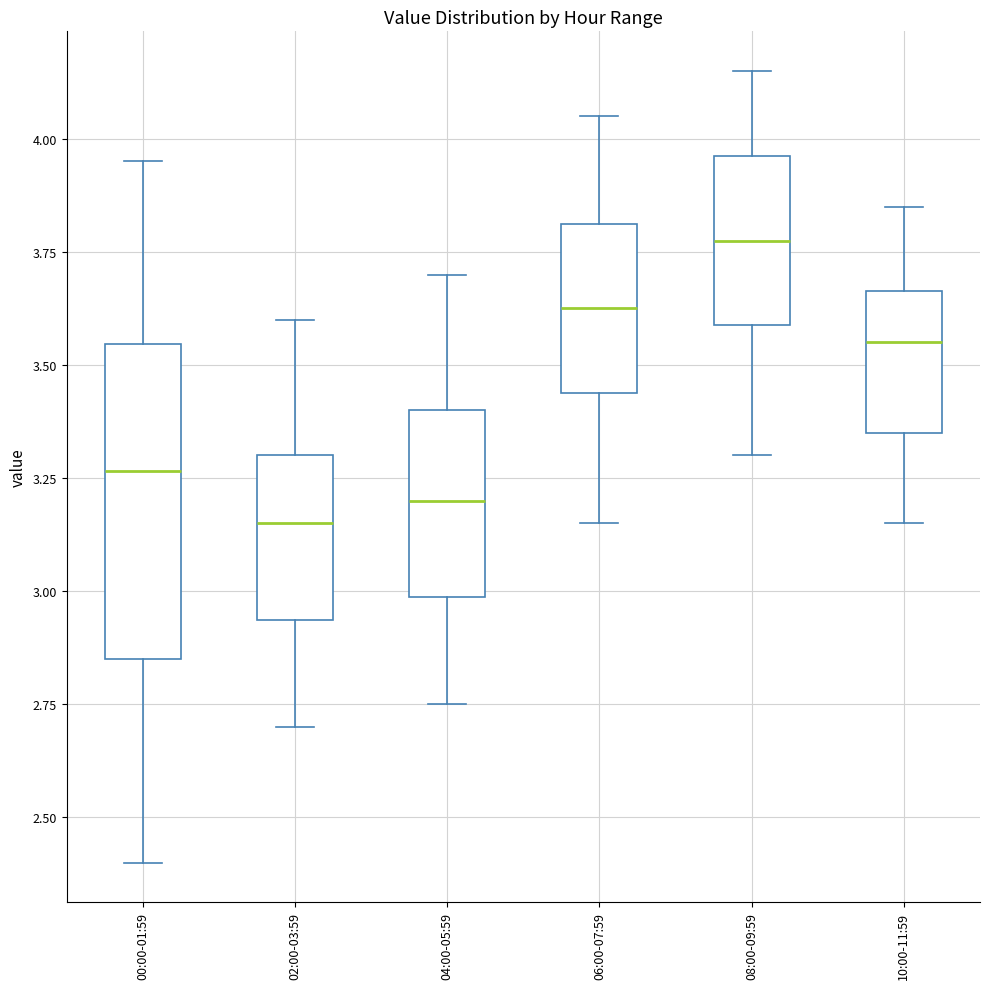

Which box has the highest median line?

08:00-09:59